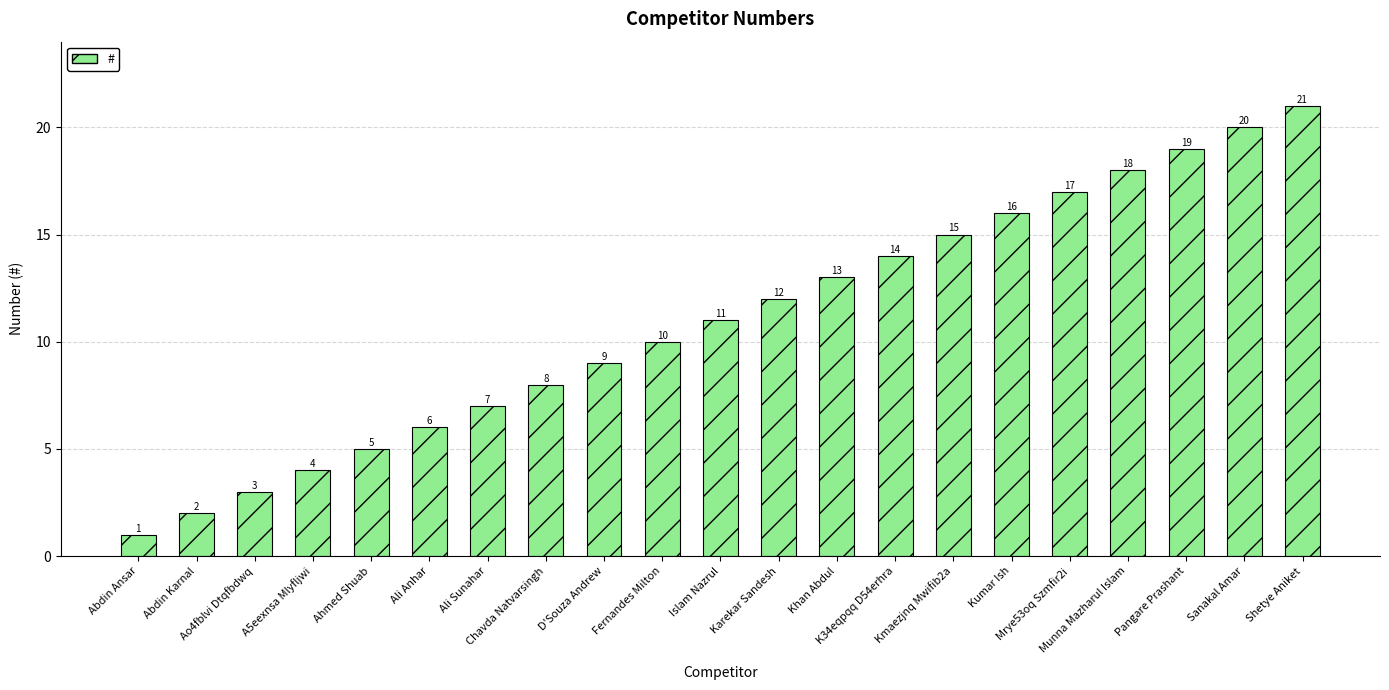

Which category has the lowest value across all series?

Abdin Ansar